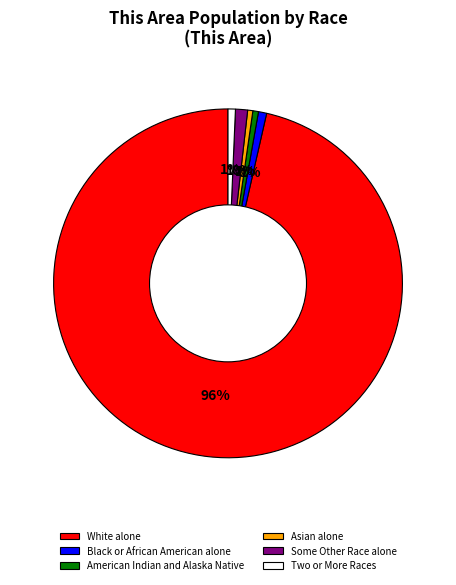

What percentage is the Black or African American alone slice, to the nearest percent?

1%